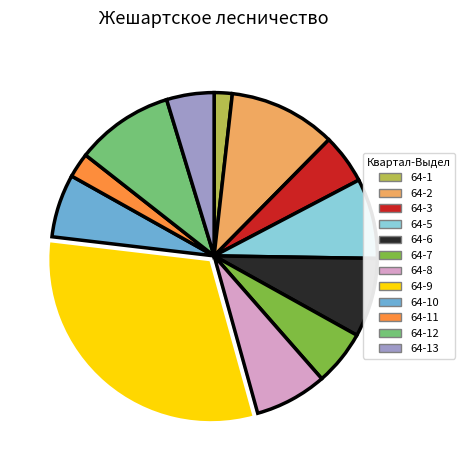

Approximately how many times larger is the value at 64-1 compared to 64-10?

0.3